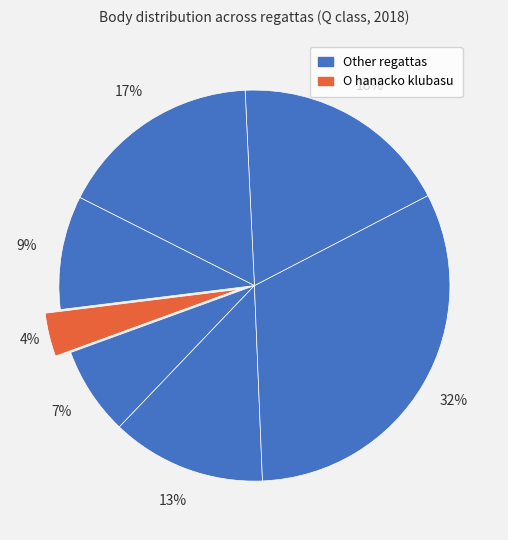

How many slices are in this pie chart?

7